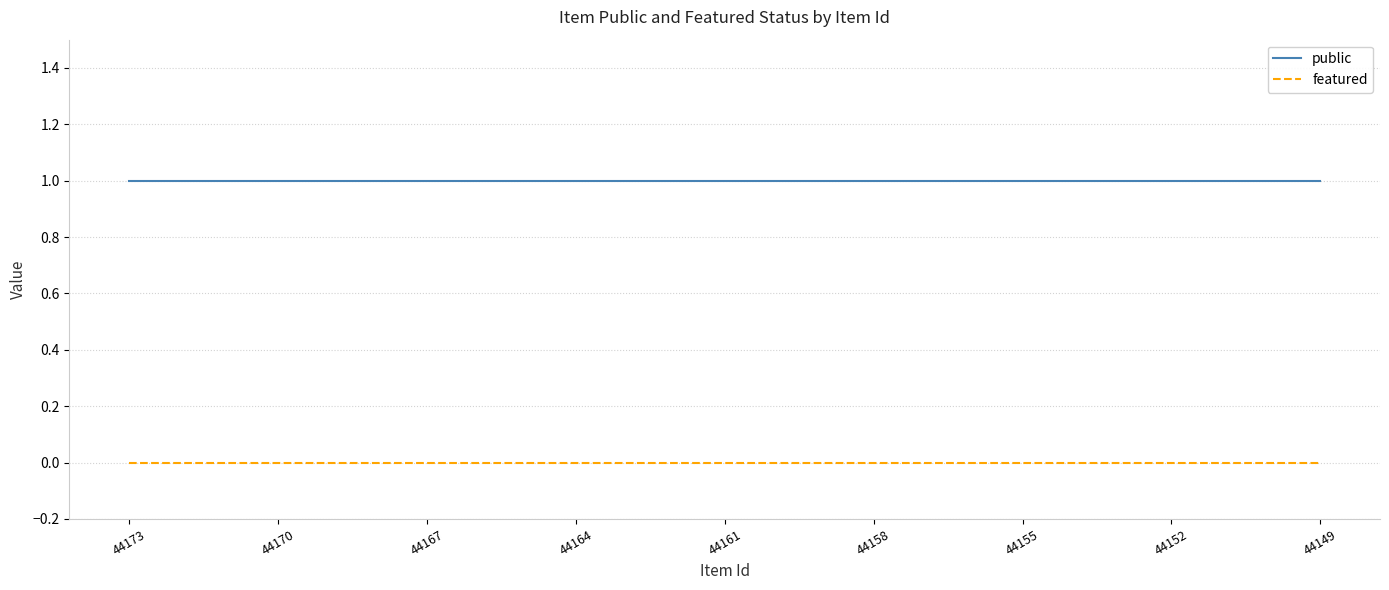

Rank the series by their maximum value, from highest to lowest.

public, featured